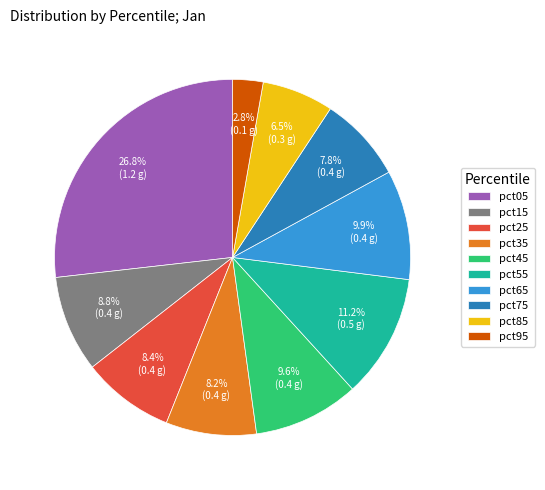

To the nearest percent, what is the combined percentage of pct55 and pct95?

14%